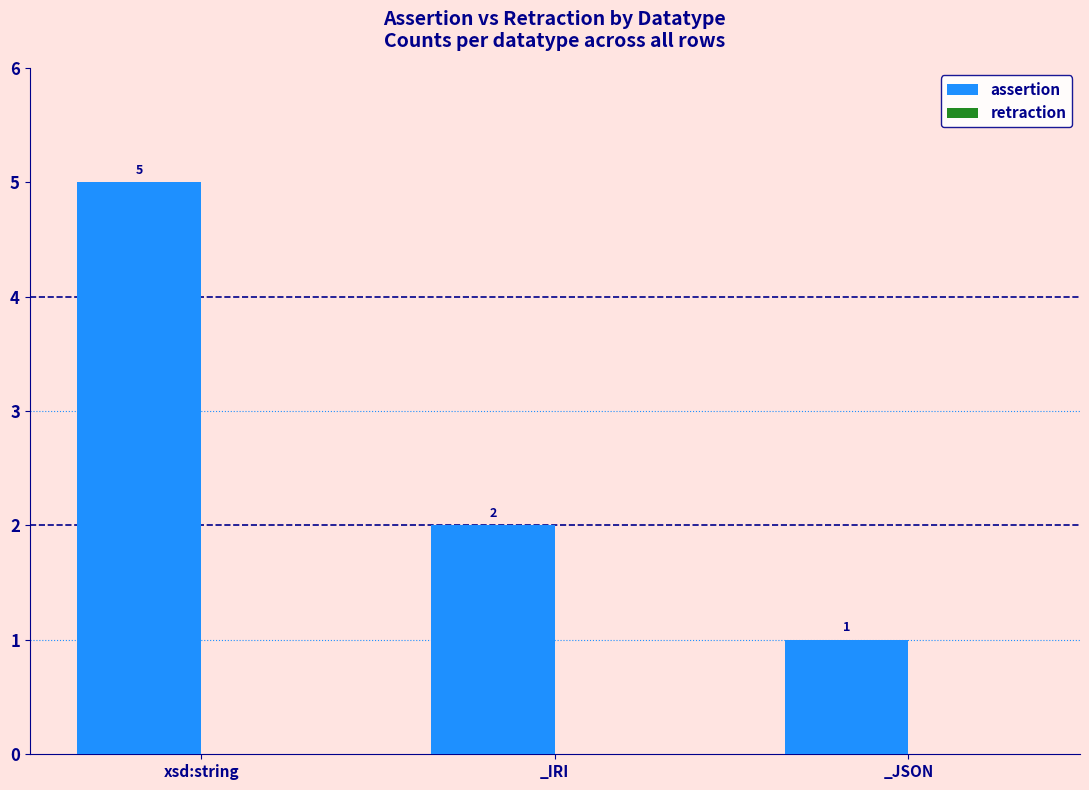

List the labels in order of value, smallest first.

_JSON, _IRI, xsd:string